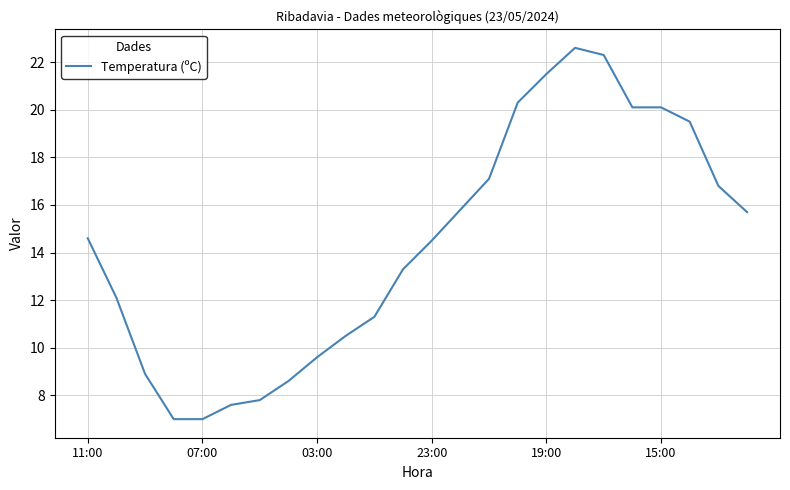

What is the maximum value shown in the chart?

22.6